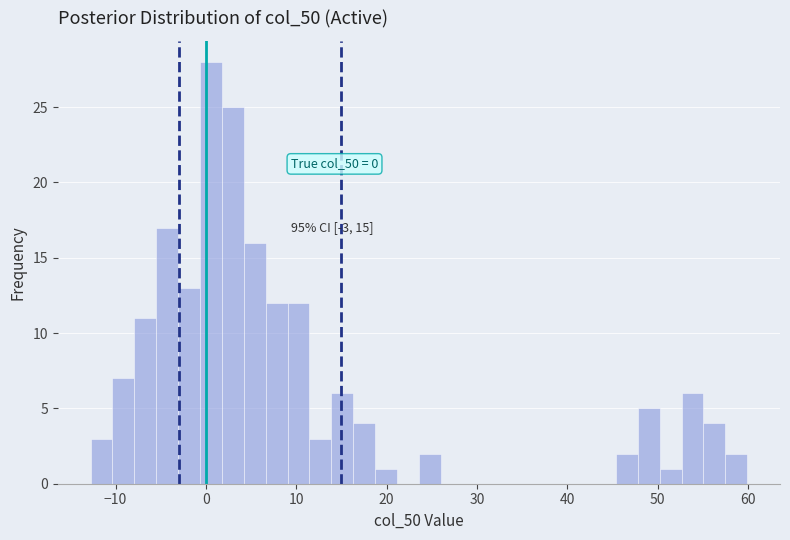

Read against the x-axis, roughly where is the centre of the tallest bar?

1